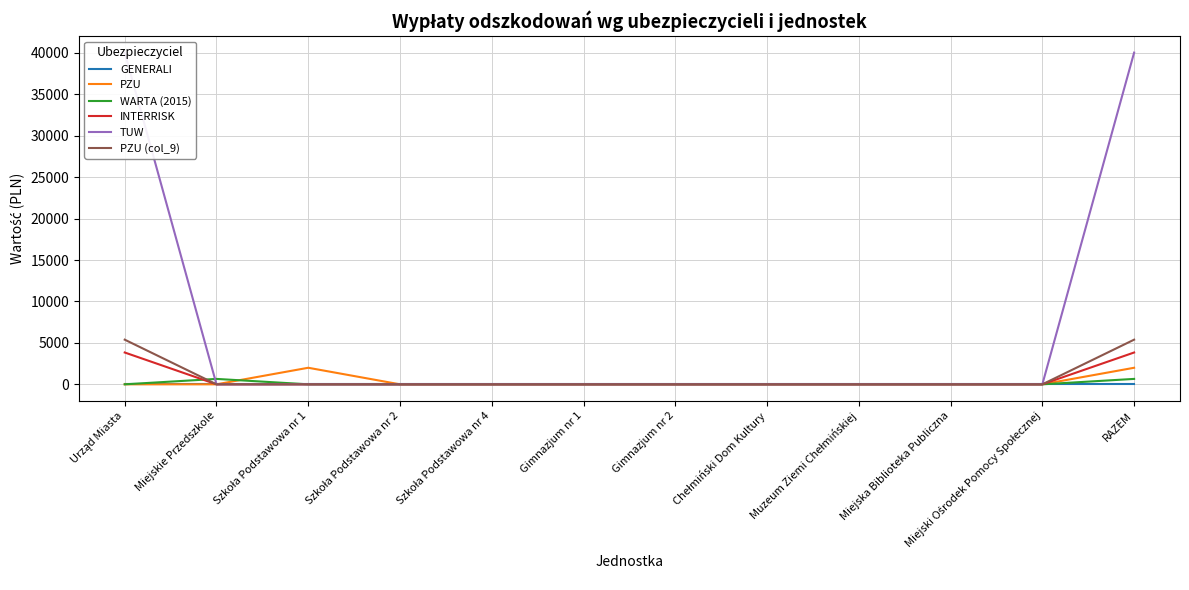

Rank the series at RAZEM from highest to lowest value.

TUW, PZU (col_9), INTERRISK, PZU, WARTA (2015), GENERALI